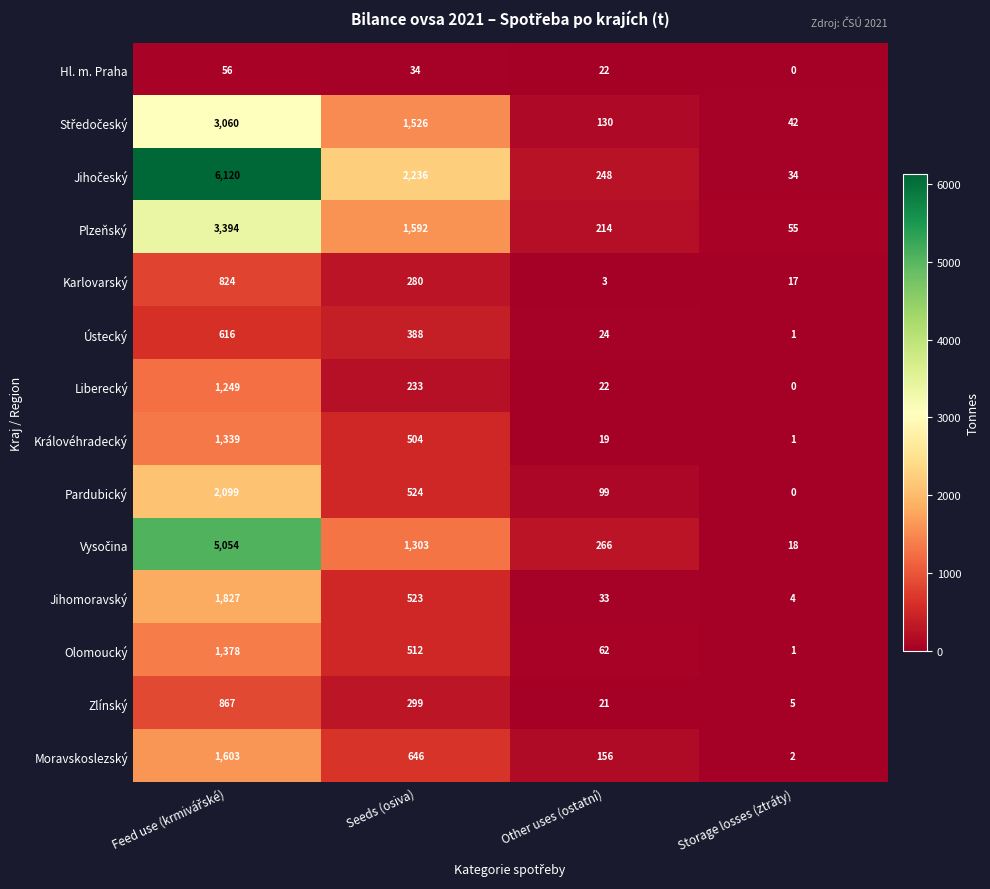

True or false: Zlínský has a value of 2 at Storage losses (ztráty).

False